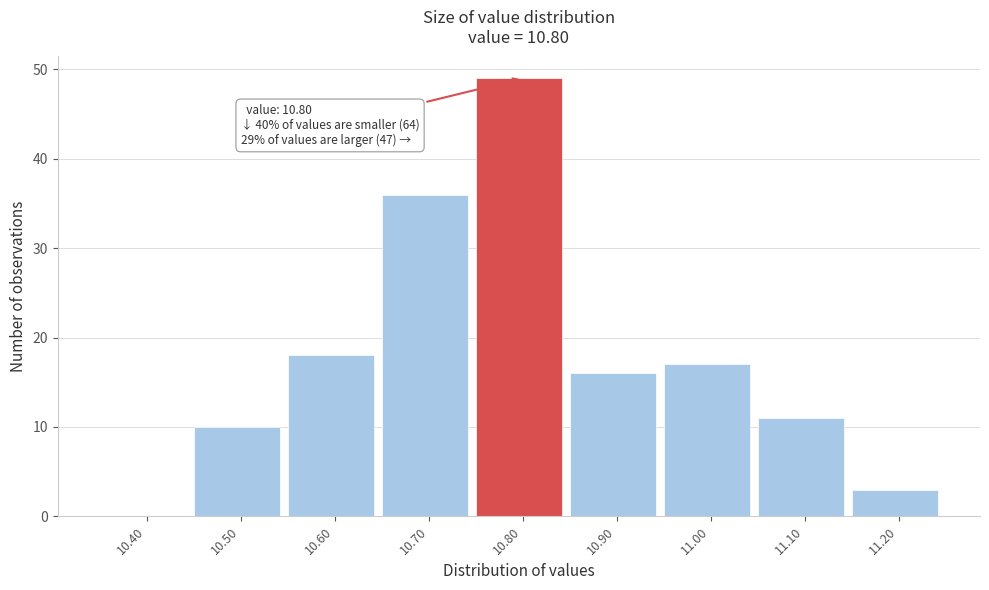

Is it true that the value at 11.10 is 19?

False